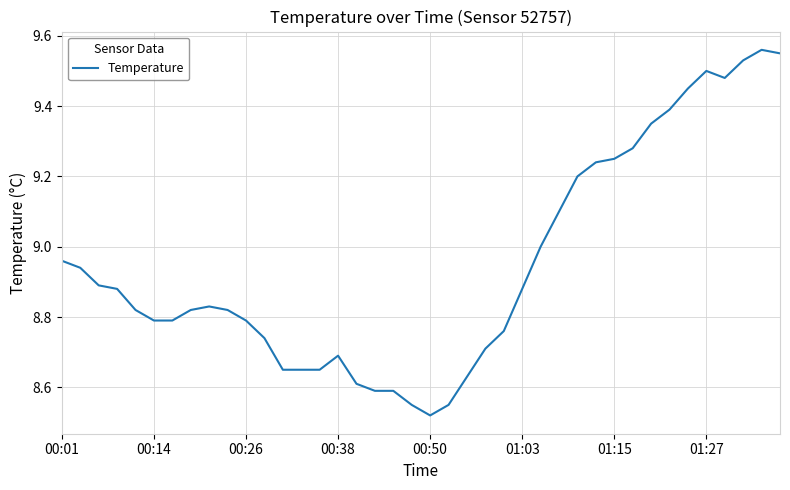

What is the difference between the maximum and minimum values?

1.0